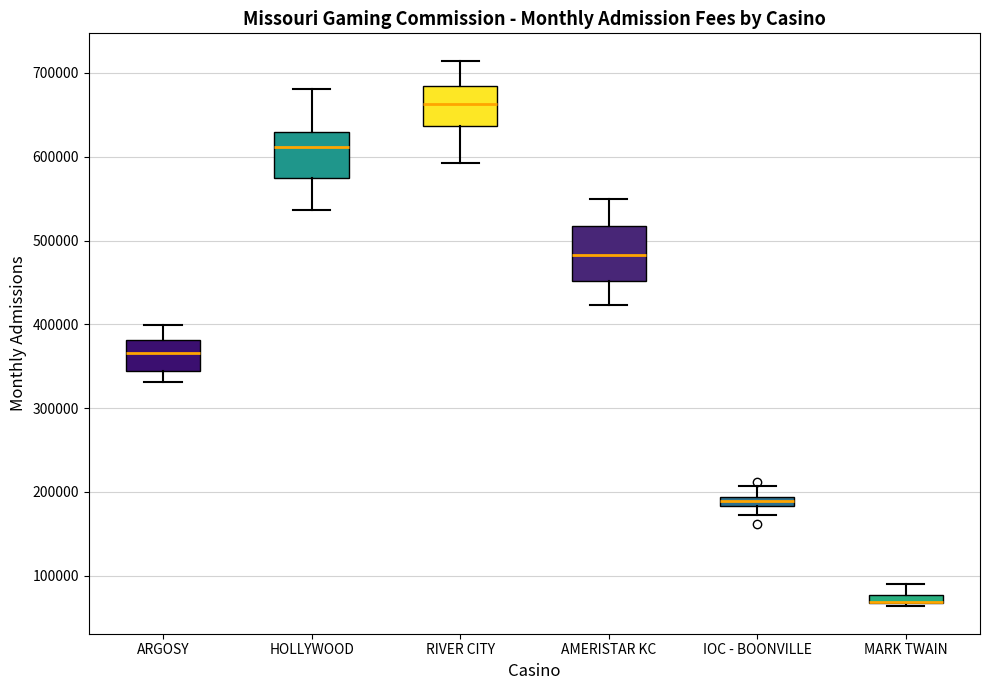

Where does the lower whisker of the box for IOC - BOONVILLE end on the y-axis? The values are not printed on the chart, so give them approximately, as read against the axis.

170000